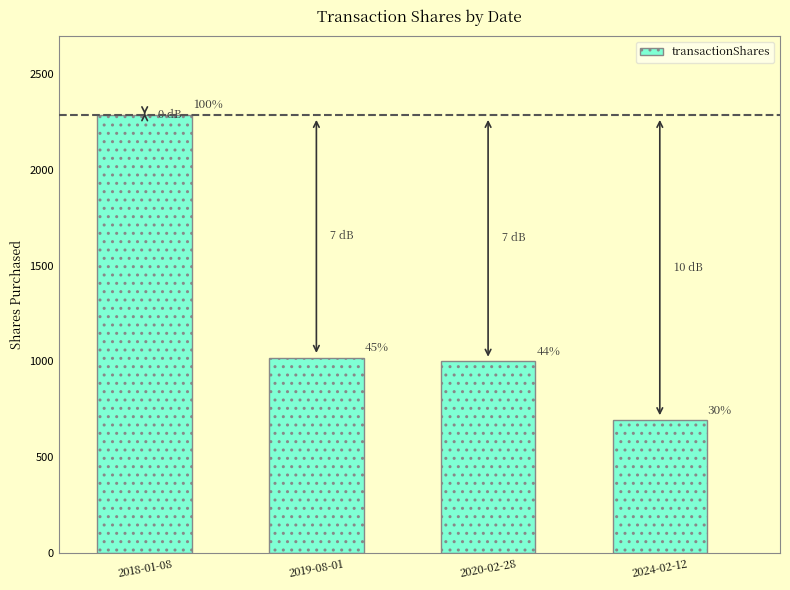

What is the maximum value shown in the chart?

2285